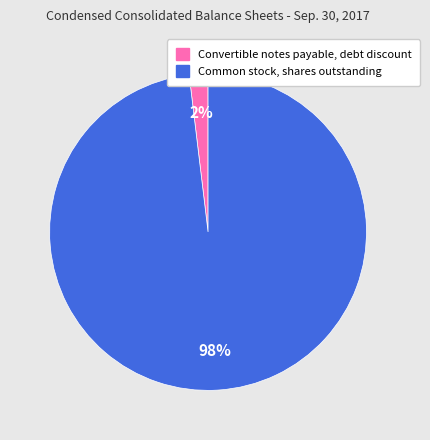

Which category has the smallest portion of the pie?

Convertible notes payable, debt discount